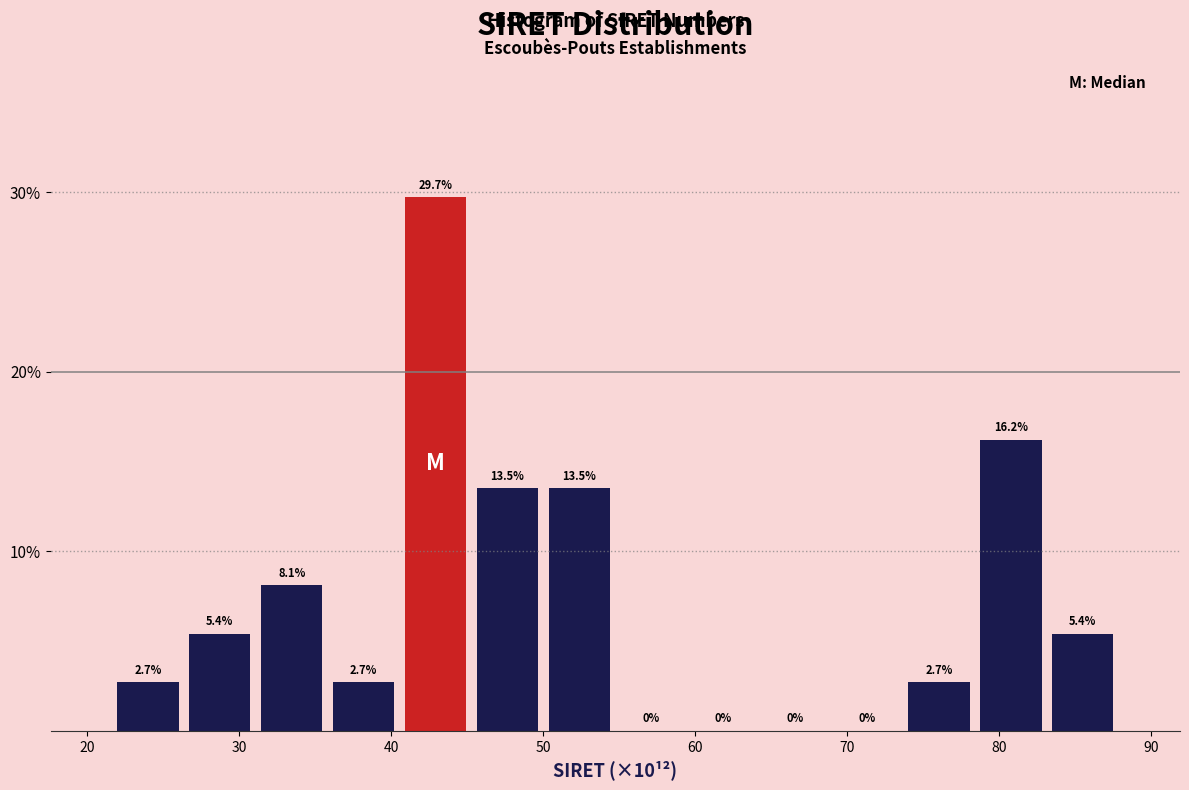

How tall is the bar that spans 26 to 31 on the x-axis? The bar edges are not printed on the chart, so give them approximately, as read against the axis.

5.4